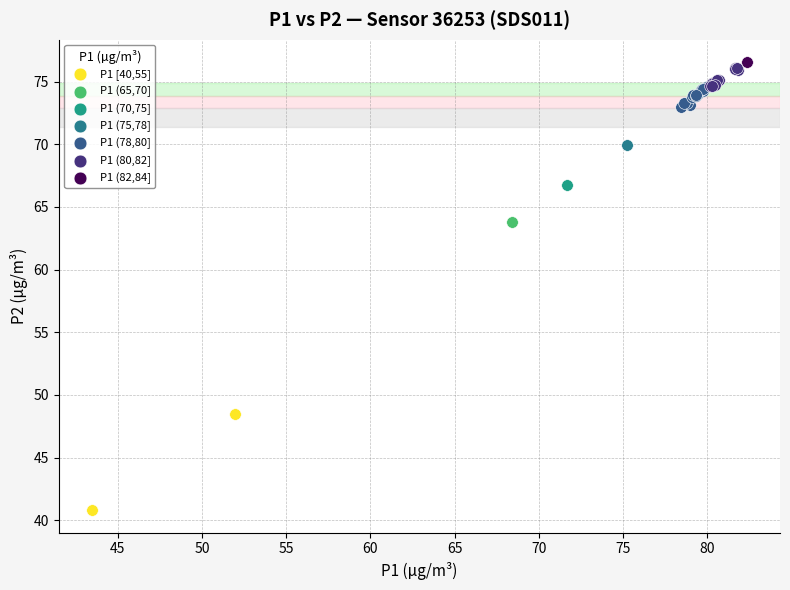

What are all the series names shown in the legend?

P1 [40,55], P1 (65,70], P1 (70,75], P1 (75,78], P1 (78,80], P1 (80,82], P1 (82,84]